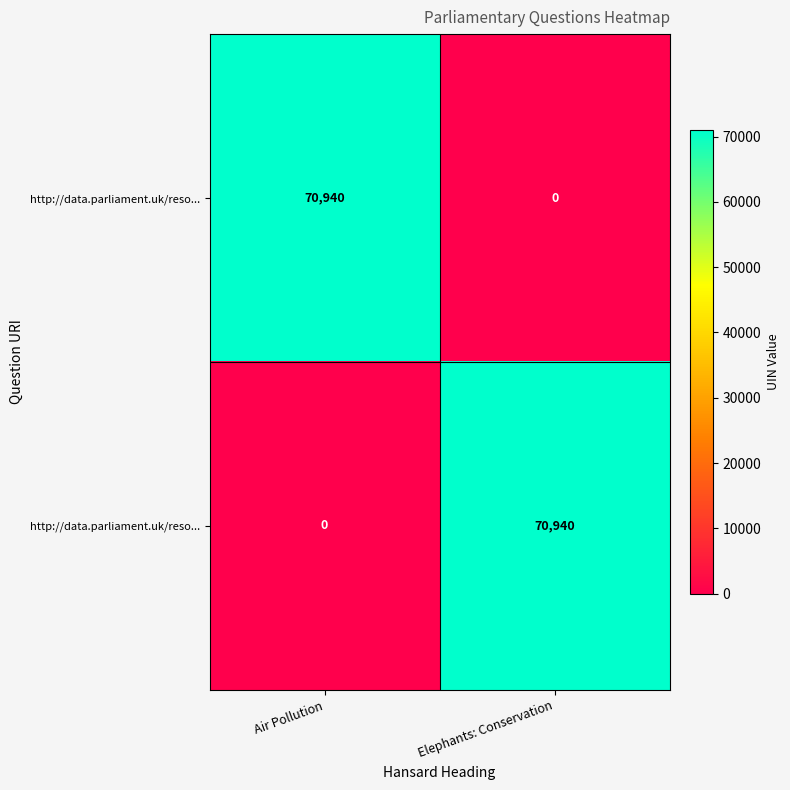

What is the spread (max minus min) of values at Air Pollution?

70940